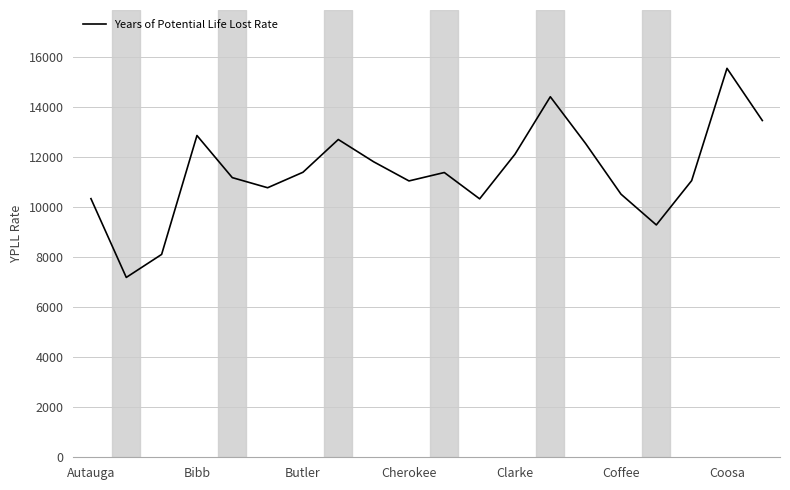

What is the difference between the maximum and minimum values?

8367.3